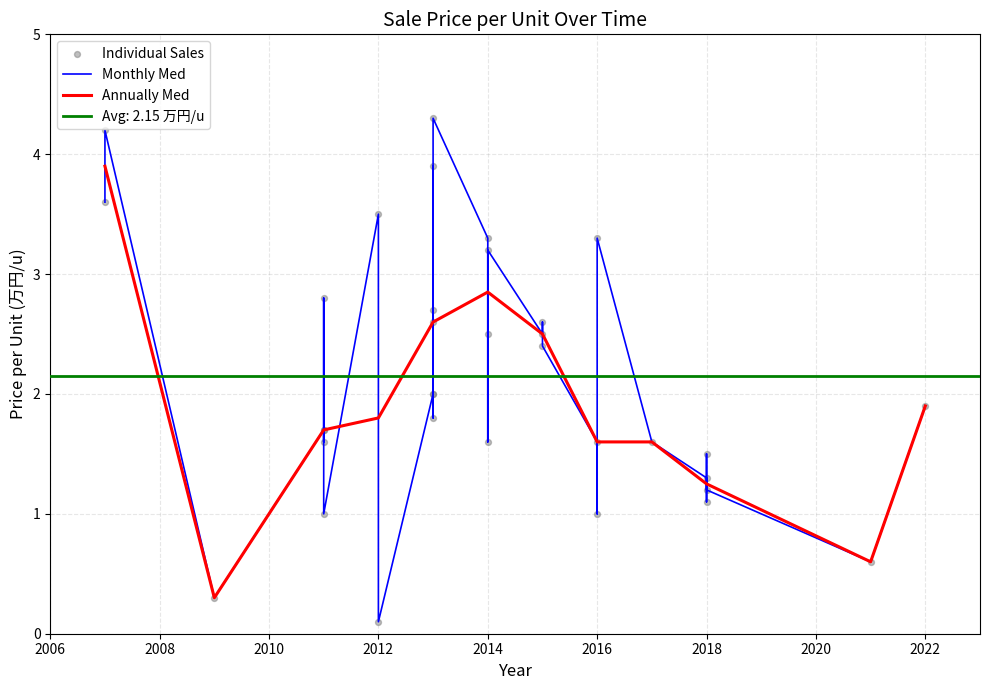

Which series contains the highest Y value?

Individual Sales (price/unit)